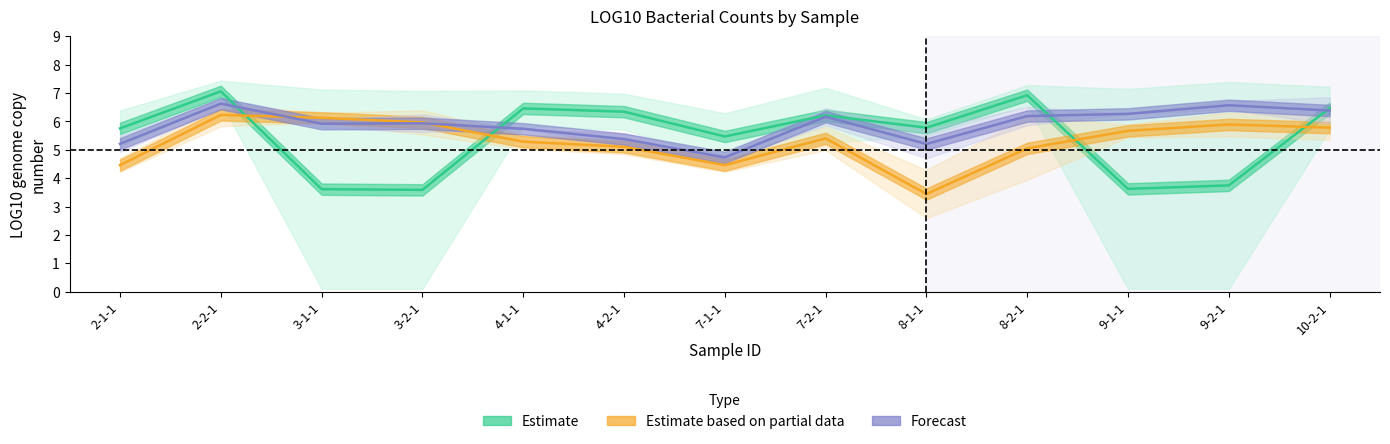

Which category has the lowest value across all series?

8-1-1